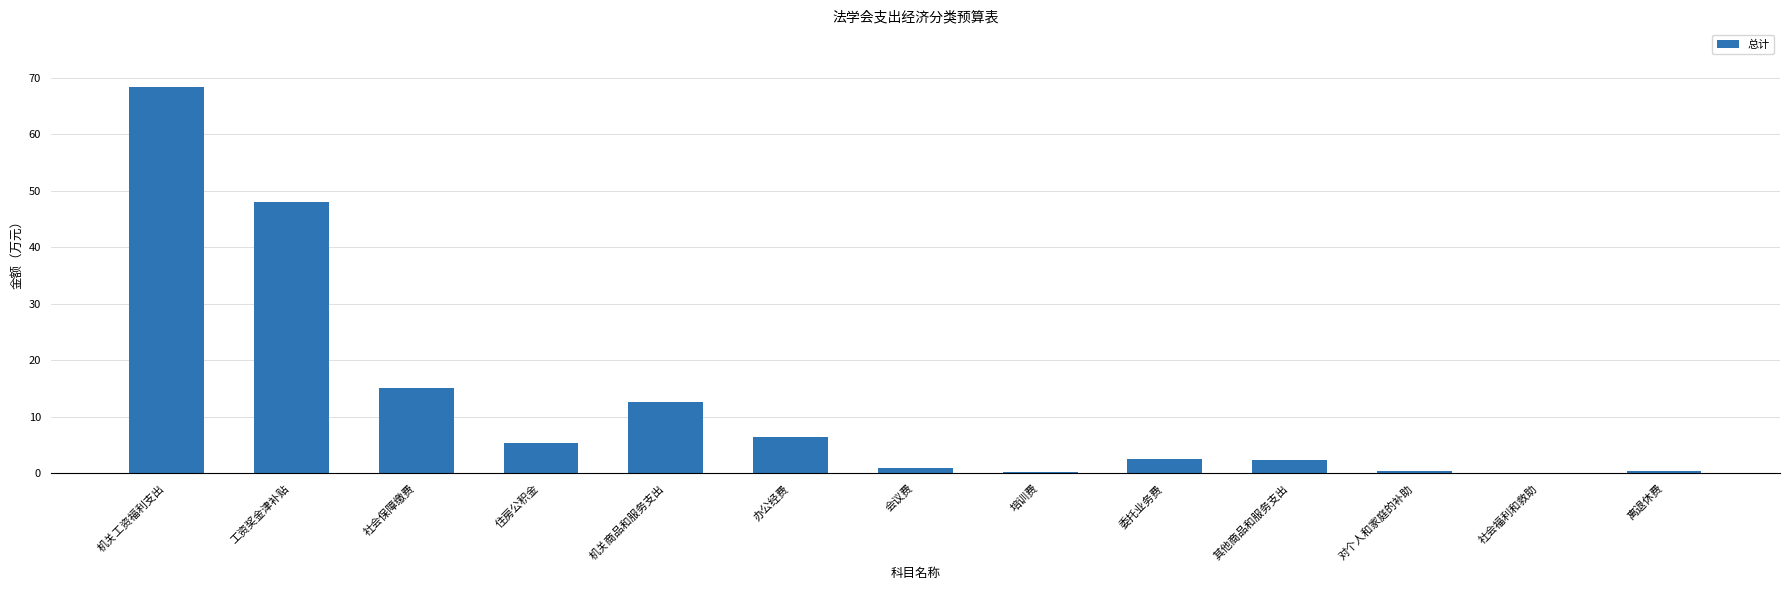

Which label corresponds to the largest value in the chart?

机关工资福利支出